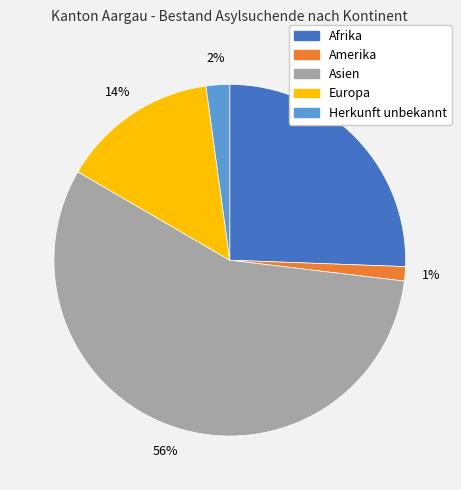

To the nearest percent, what is the average slice percentage?

20%